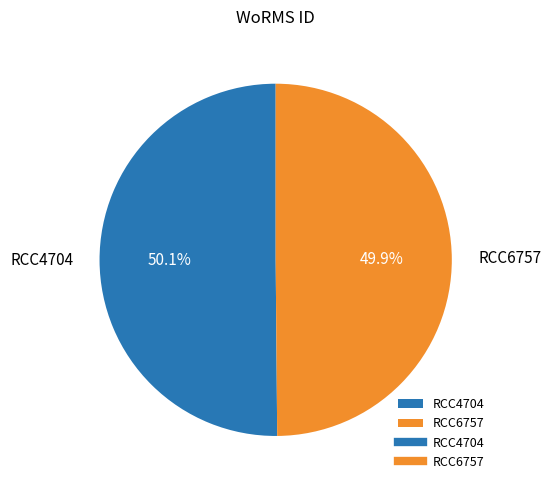

What is the ratio of the value at RCC6757 to the value at RCC4704?

1.0